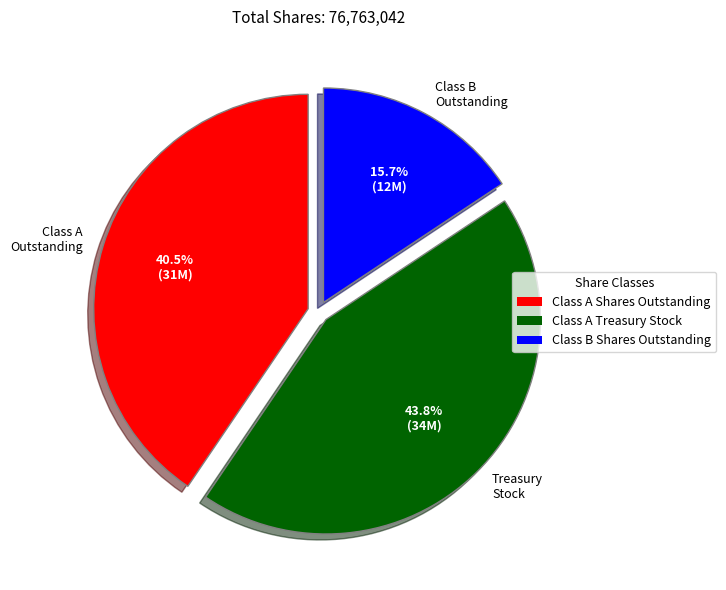

Combined, what portion of the pie is Class A Shares Outstanding and Class B Shares Outstanding?

56.2%